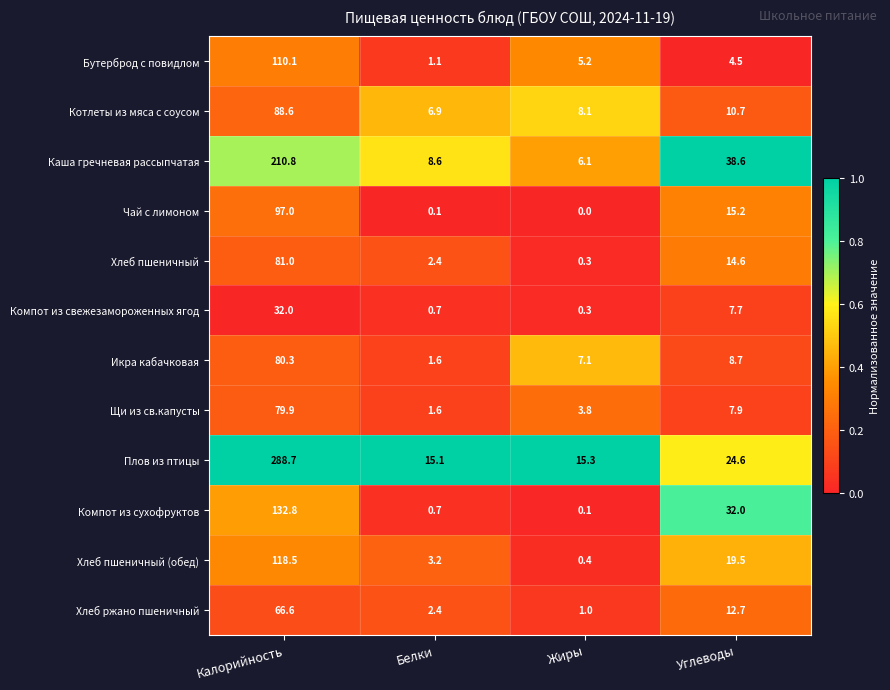

The value of Плов из птицы at Белки is 23.8. True or false?

False